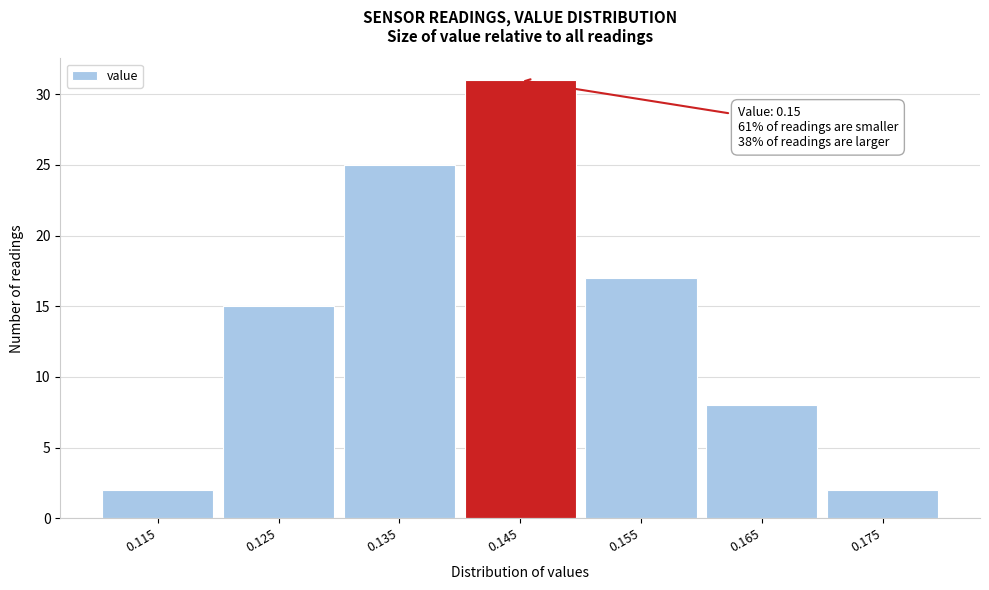

Reading left to right, transcribe all the data shown in this chart.

2	15	25	31	17	8	2